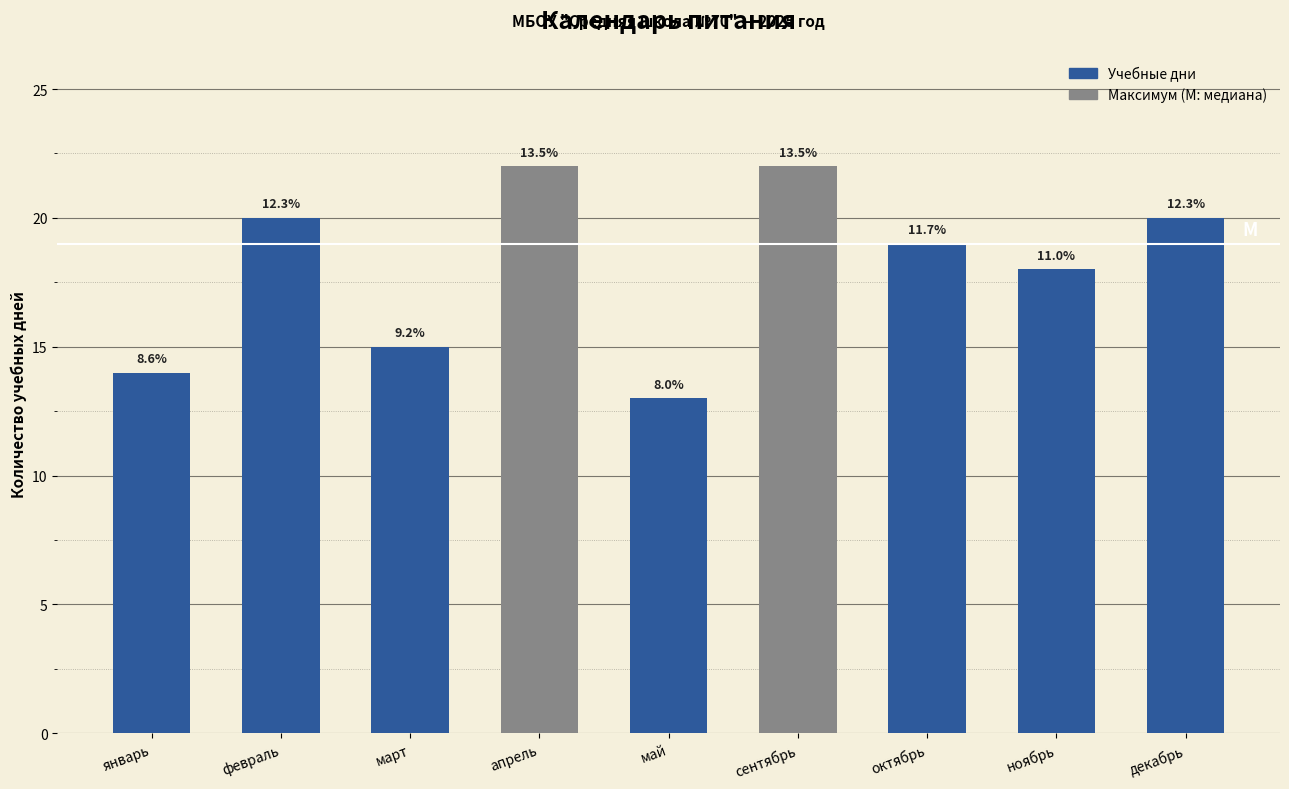

How many bars are there in total?

9